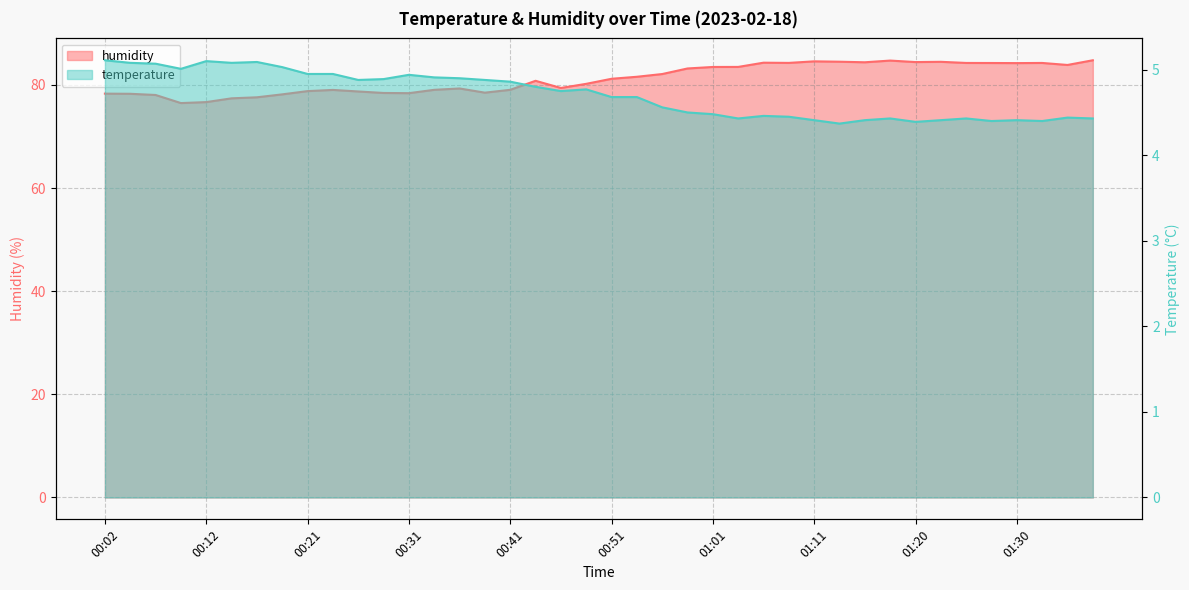

Count the number of data series in this chart.

2